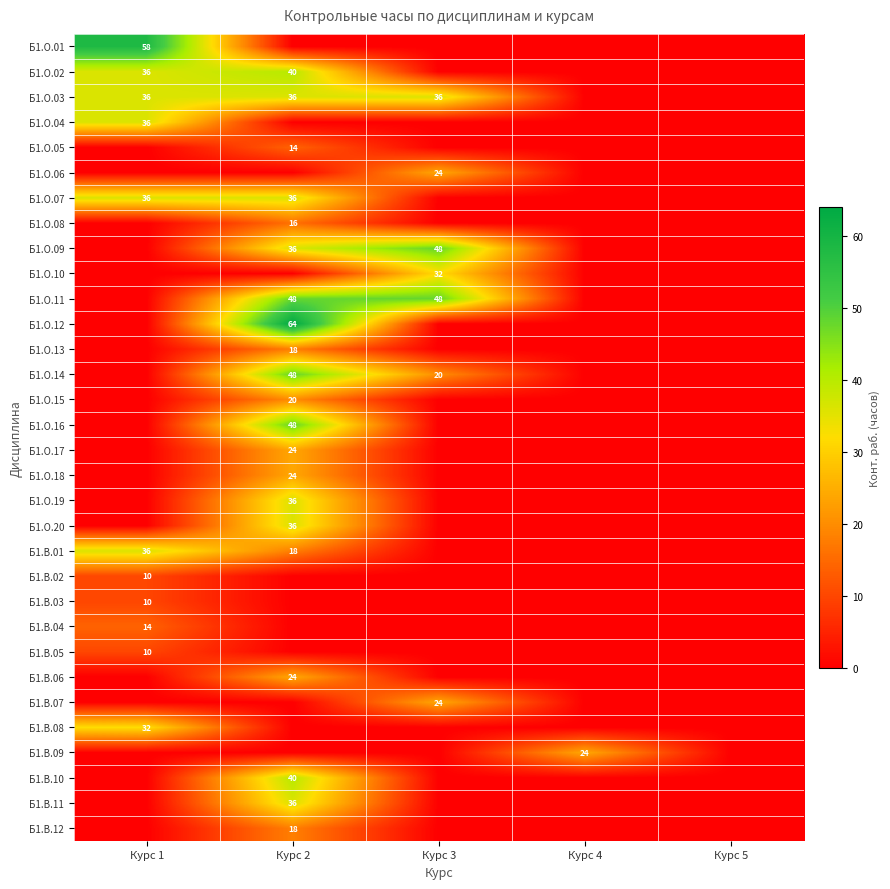

The value of Б1.В.11 at Курс 2 is 36. True or false?

True